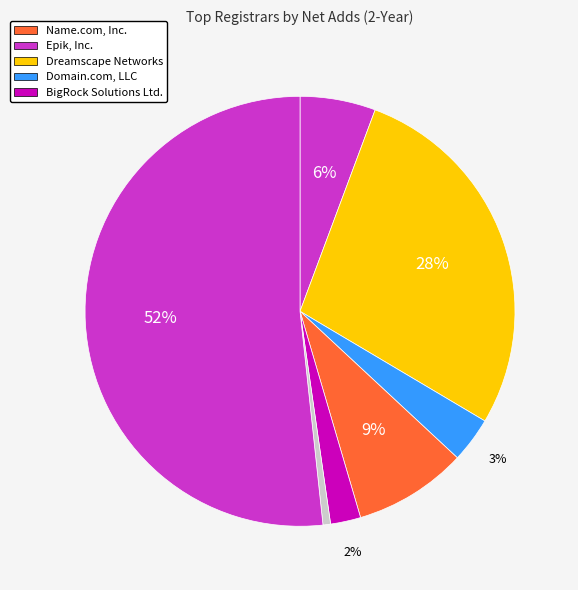

Count the number of slices in the pie.

7